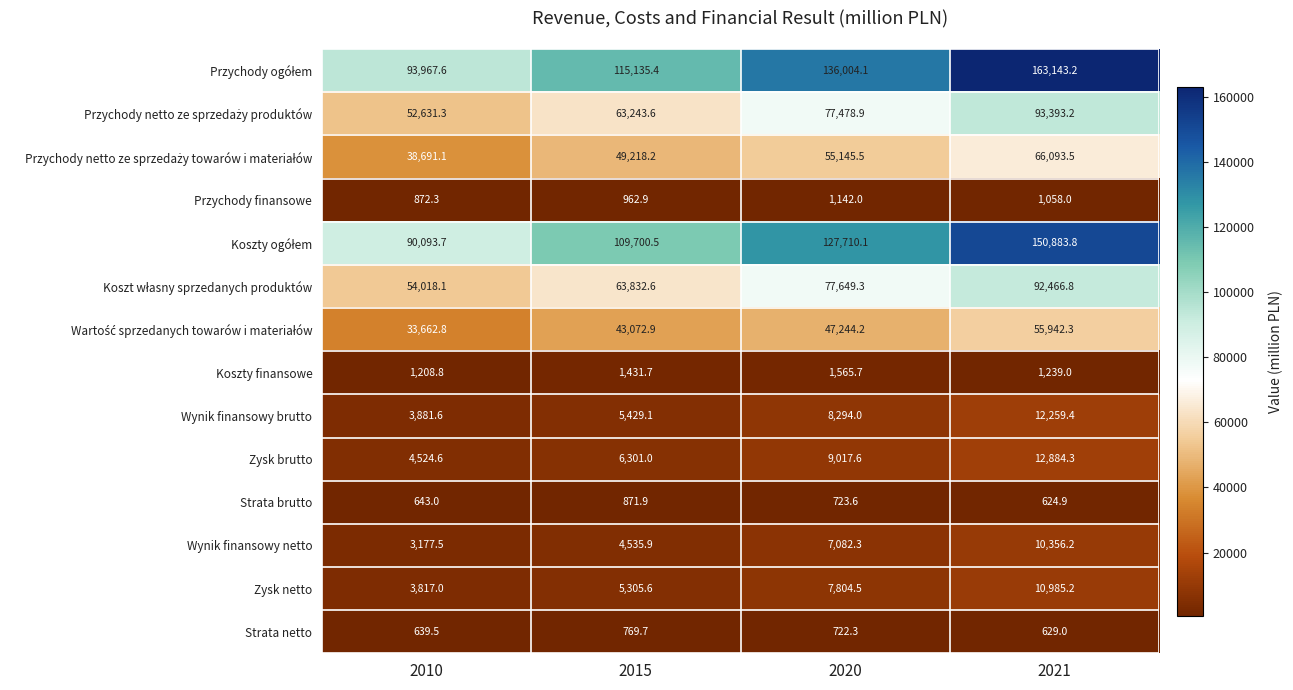

At which label does Zysk netto reach its peak?

2021